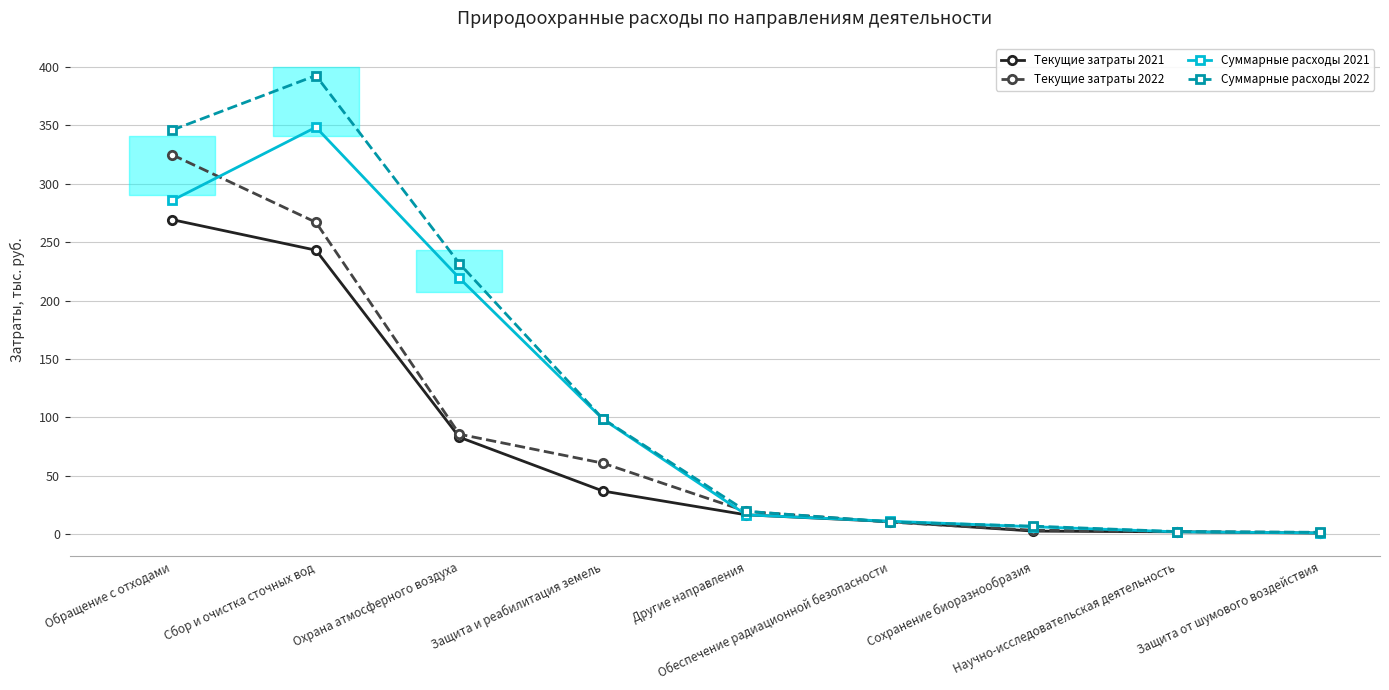

True or false: Текущие затраты 2022 has more than 2 interior local peaks.

False